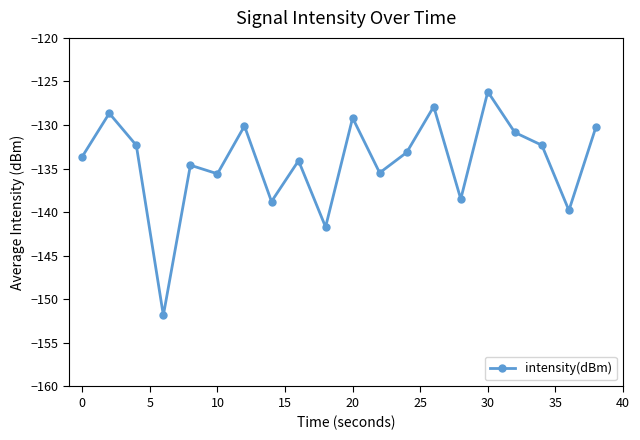

What is the minimum value shown in the chart?

-151.8